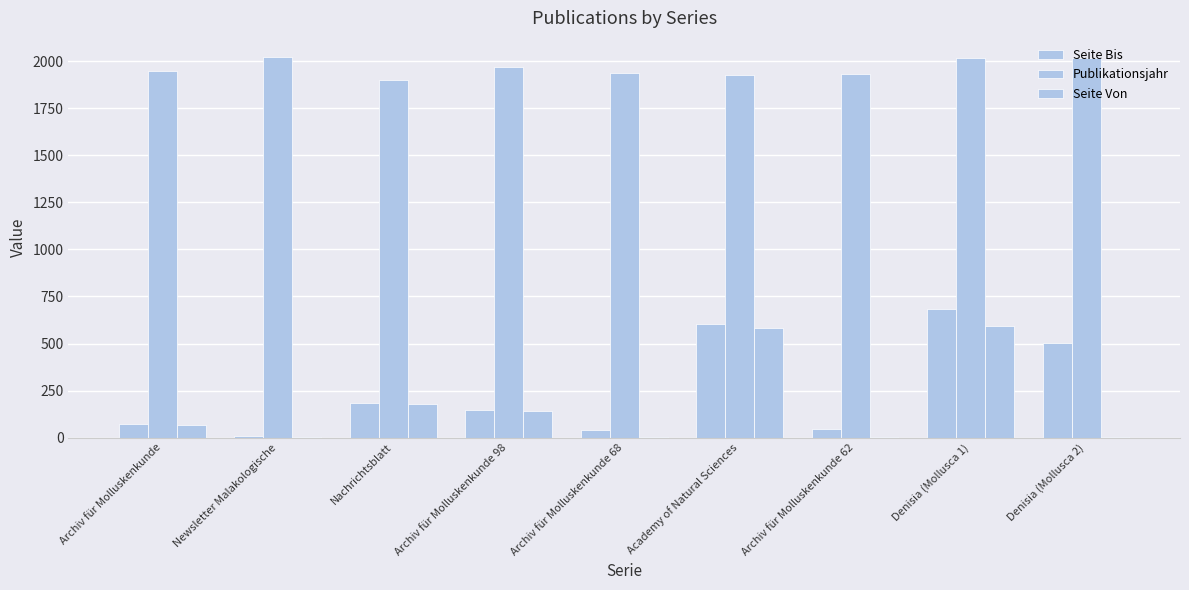

Which category has the highest value across all series?

Newsletter Malakologische